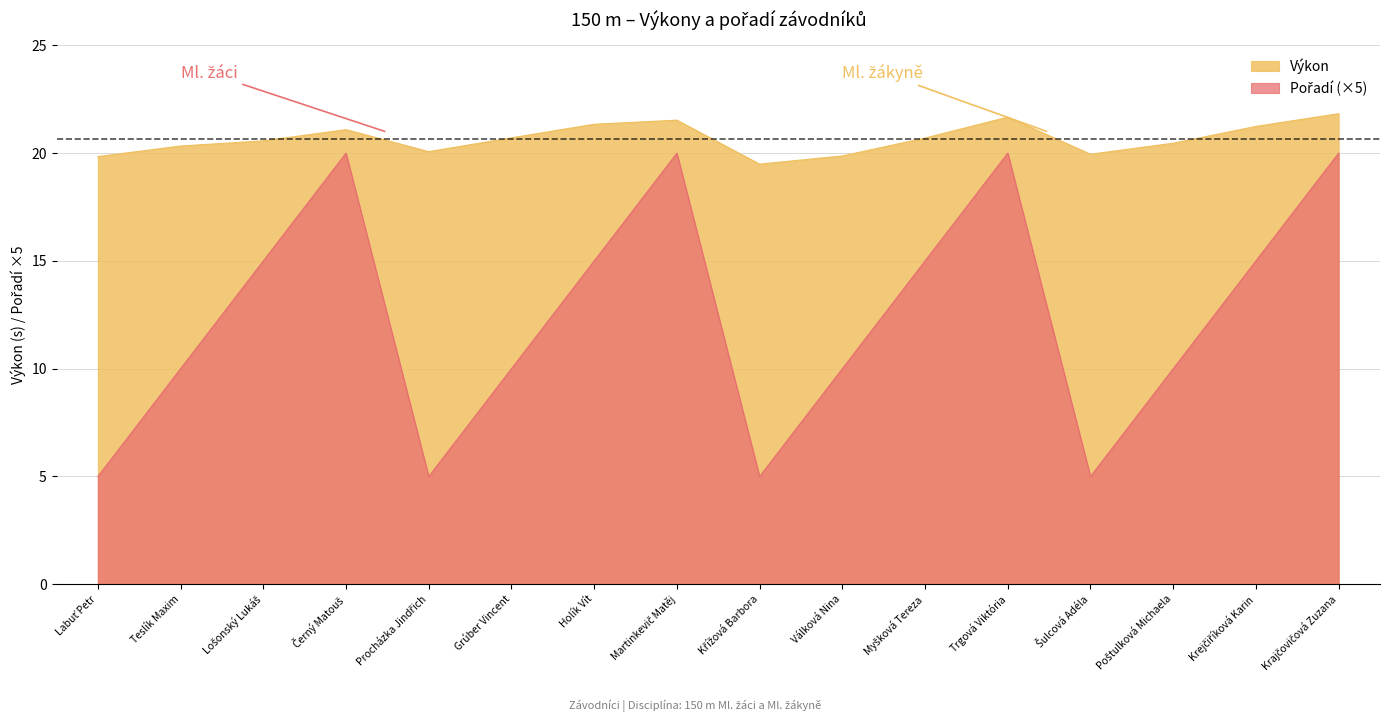

What position from the right is Krejčiříková Karin?

2